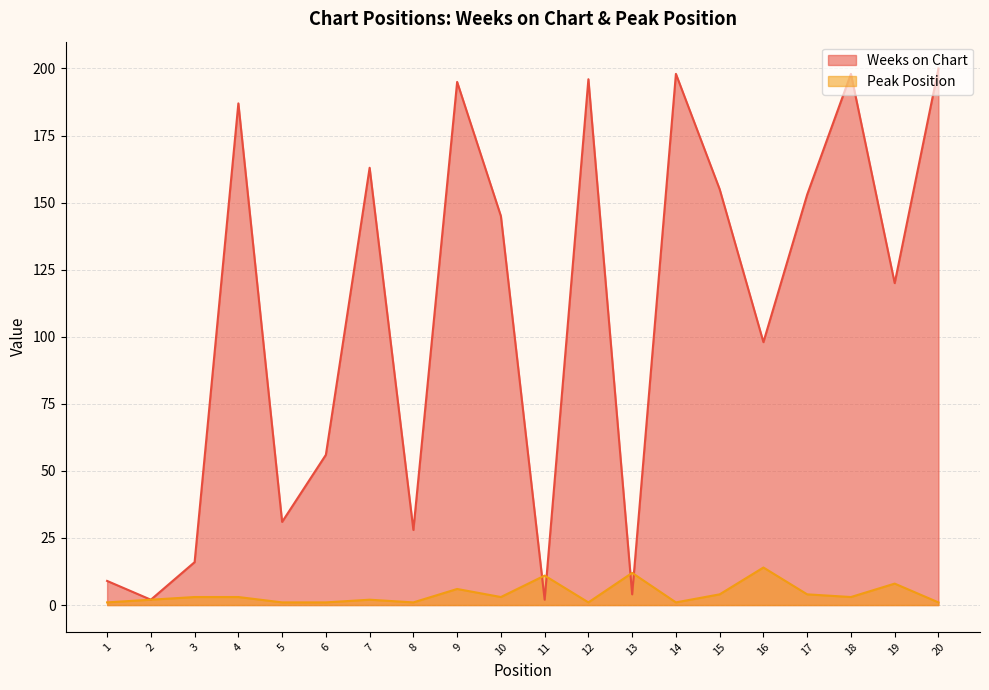

Where is the first local maximum for Peak Position?

7